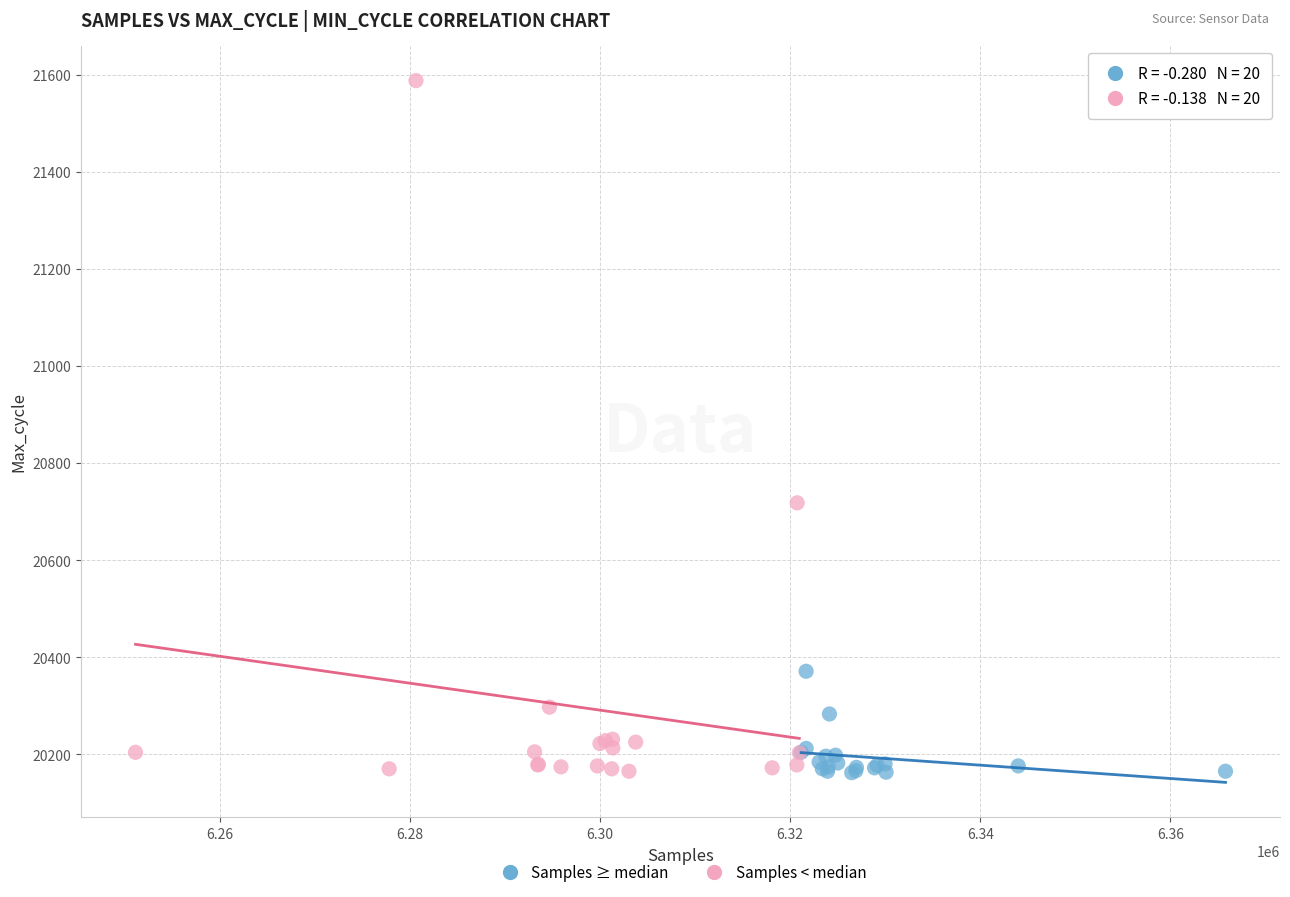

Which series reaches the maximum Y coordinate?

Samples < median